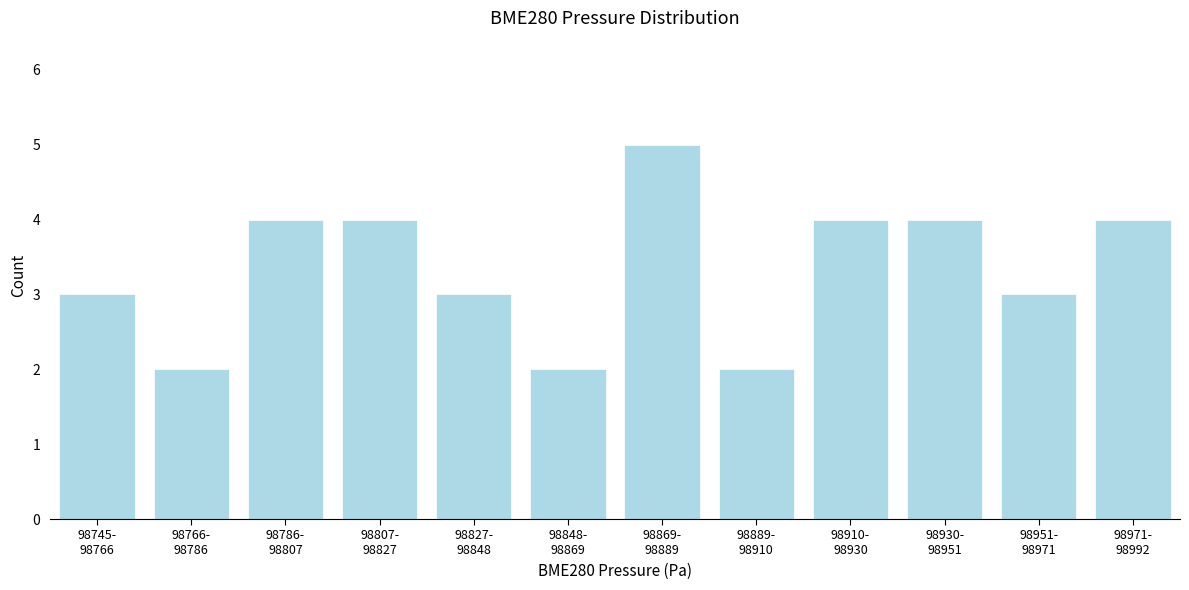

Reading left to right, transcribe all the data shown in this chart.

3	2	4	4	3	2	5	2	4	4	3	4